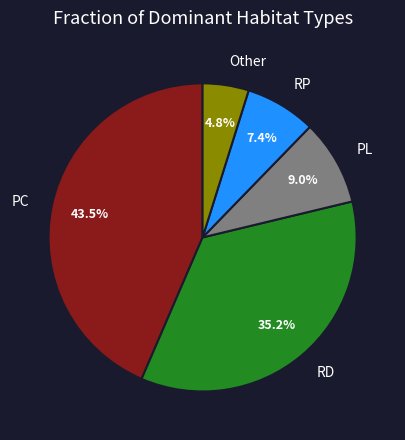

Which category has the smallest portion of the pie?

Other